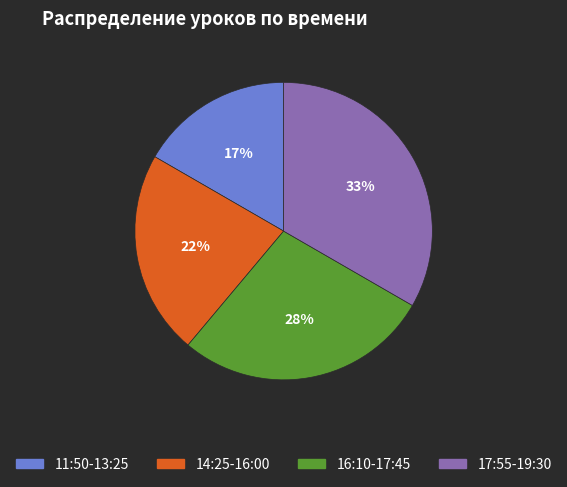

What percentage is the 17:55-19:30 slice, to the nearest percent?

33%